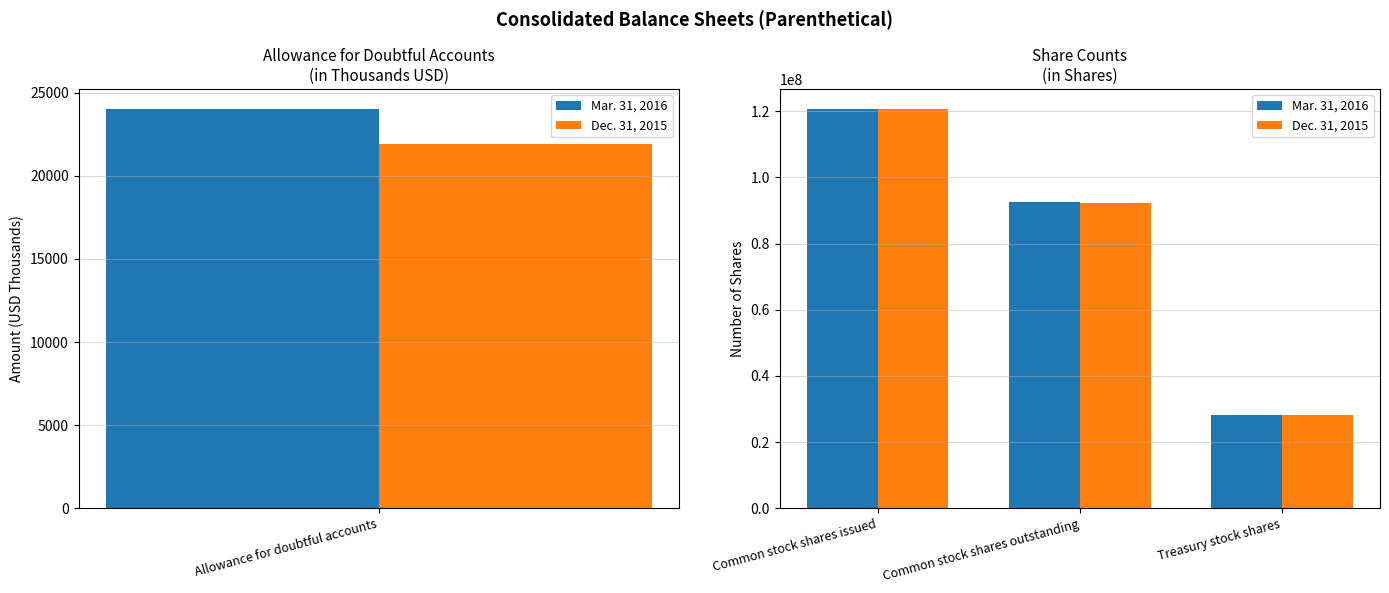

At how many categories does at least one series exceed 74237049?

2